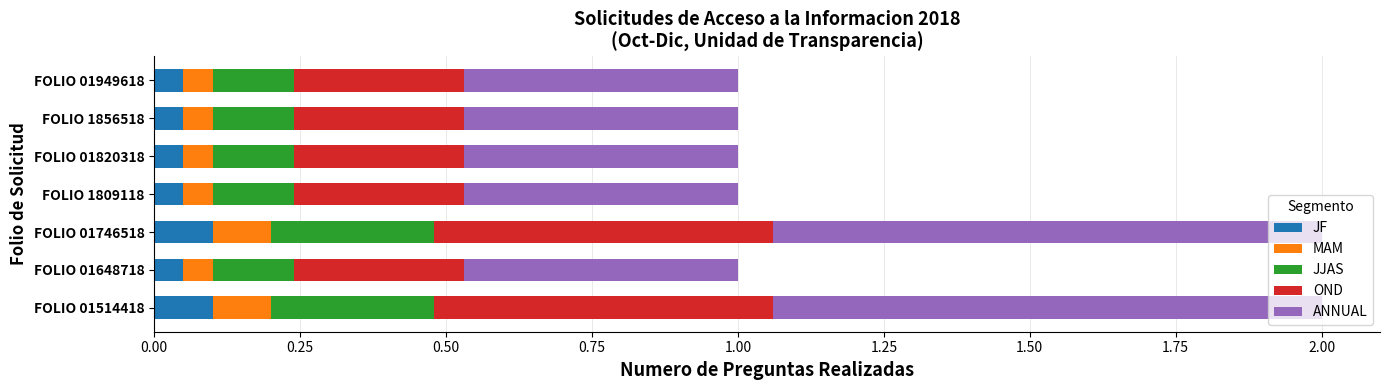

What is the total value across all series at FOLIO 01820318?

1.0